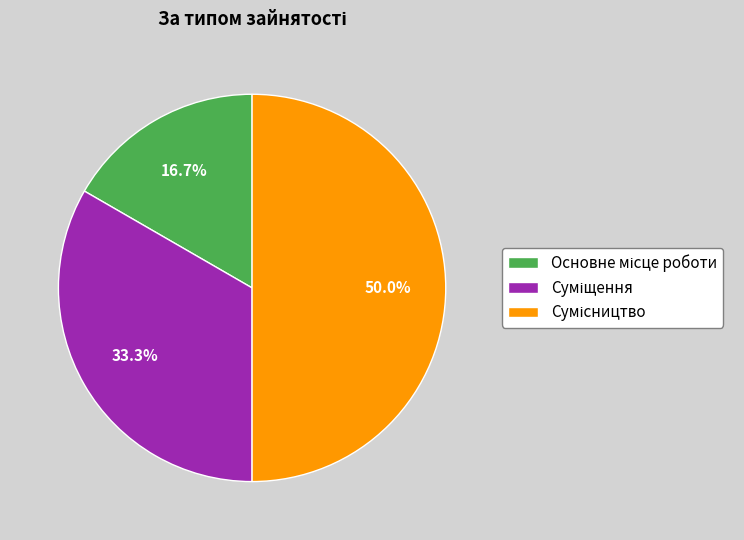

Count the number of slices in the pie.

3